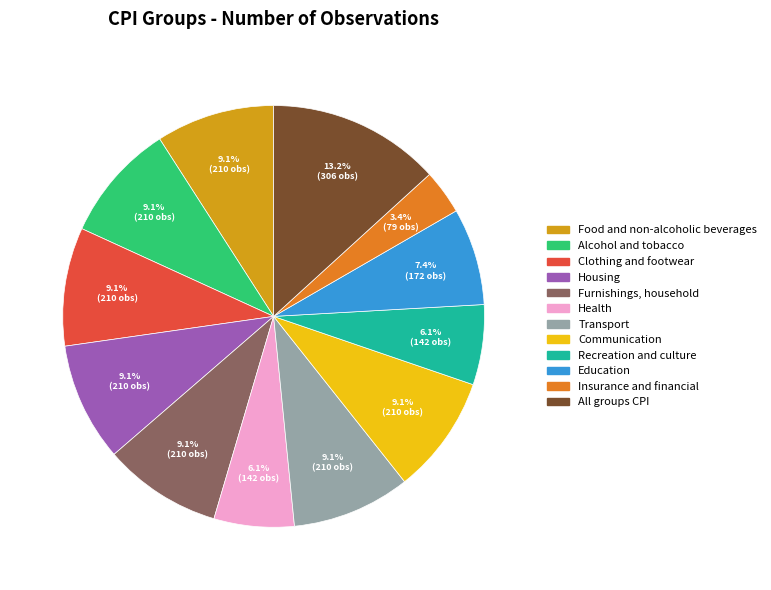

How many segments does this pie chart have?

12